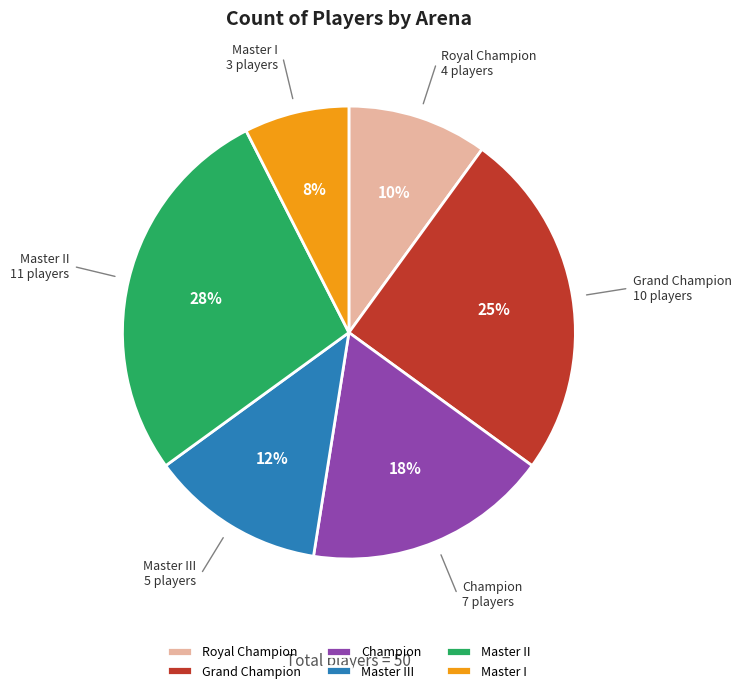

To the nearest percent, what is the average slice percentage?

17%